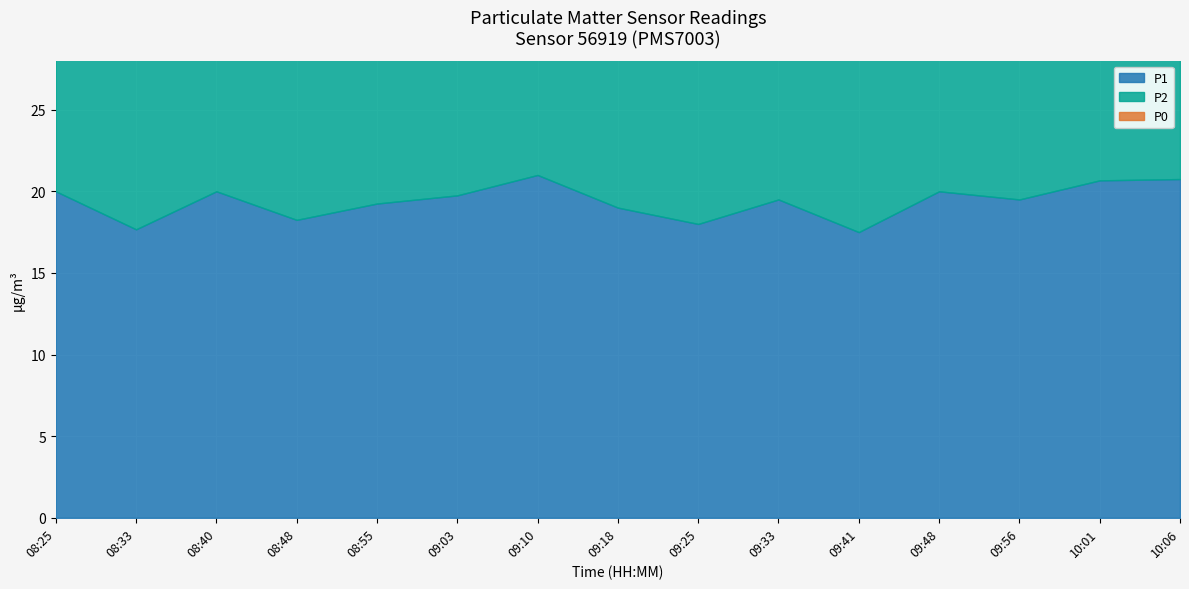

At which label does P0 first exceed 9?

08:25